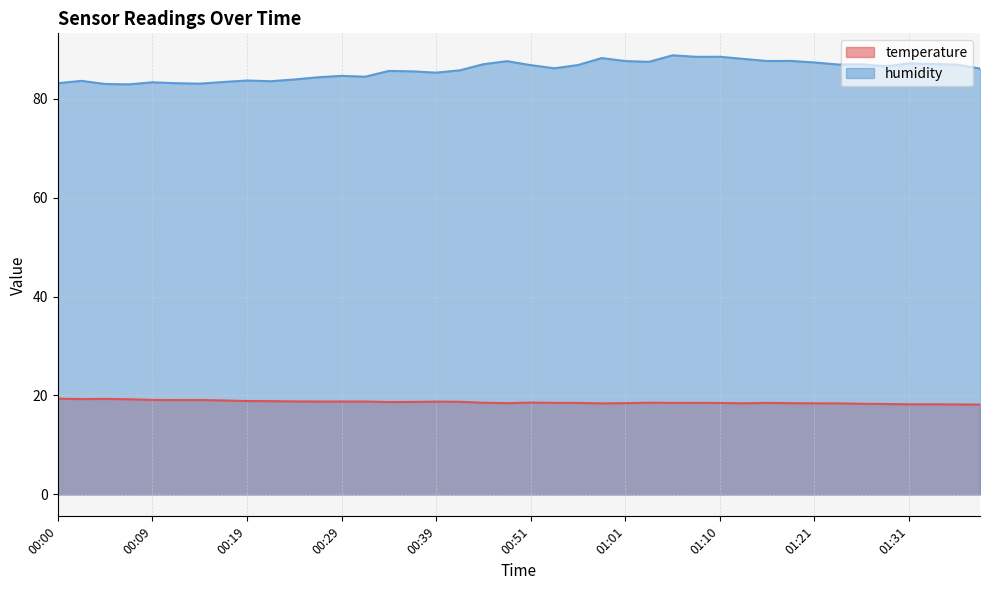

What is the label of the 38th point from the right?

00:05